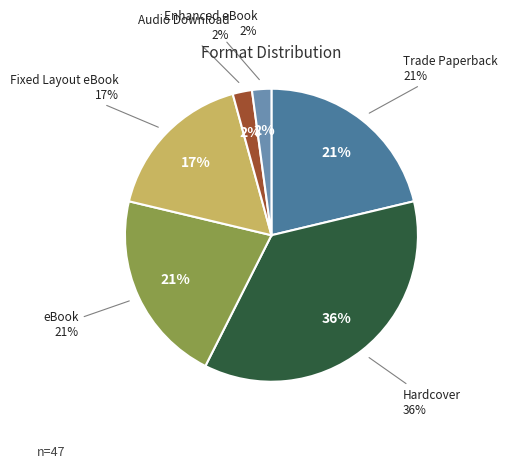

How many segments does this pie chart have?

6